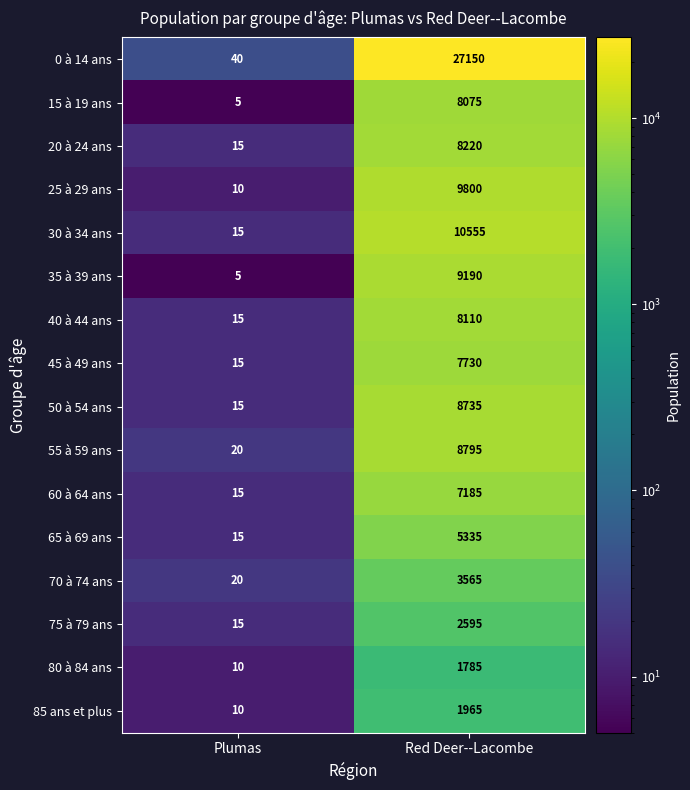

What is the sum of all 30 à 34 ans values?

10570